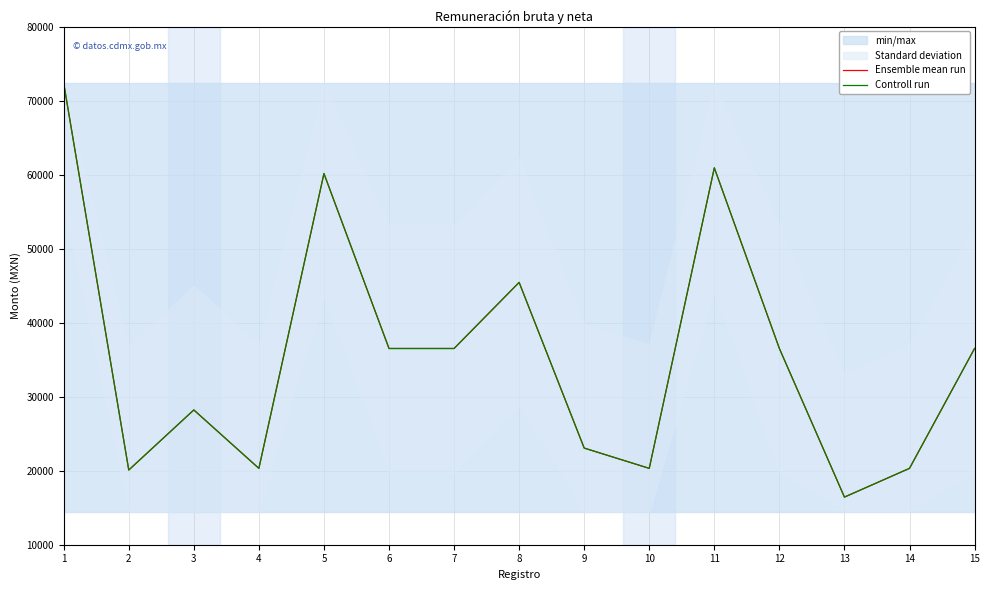

True or false: Ensemble mean run has more than 0 interior local peaks.

True